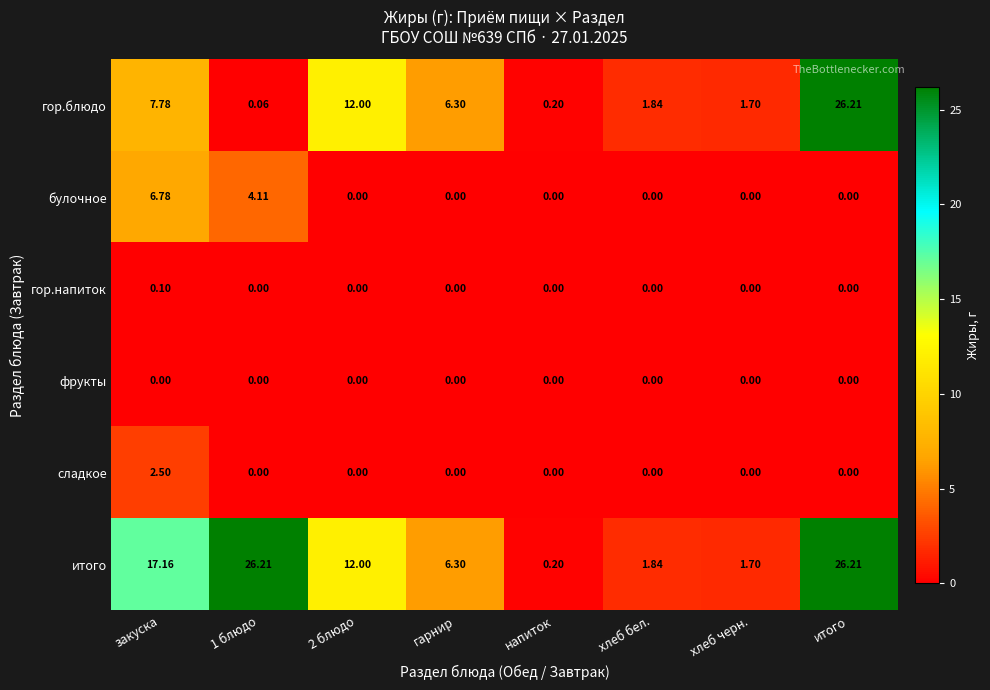

At which category is the sum across all series the highest?

итого